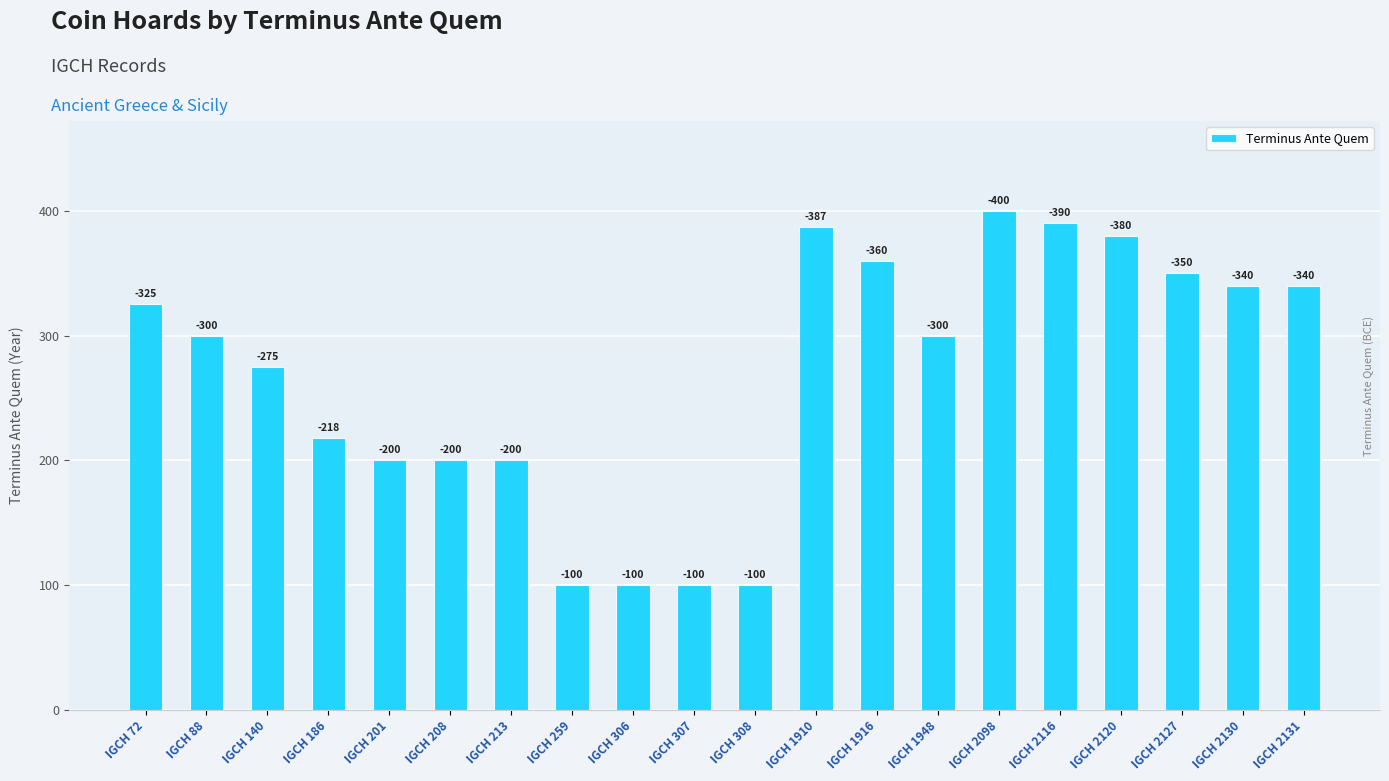

Between IGCH 1948 and IGCH 2120, which is larger?

IGCH 2120